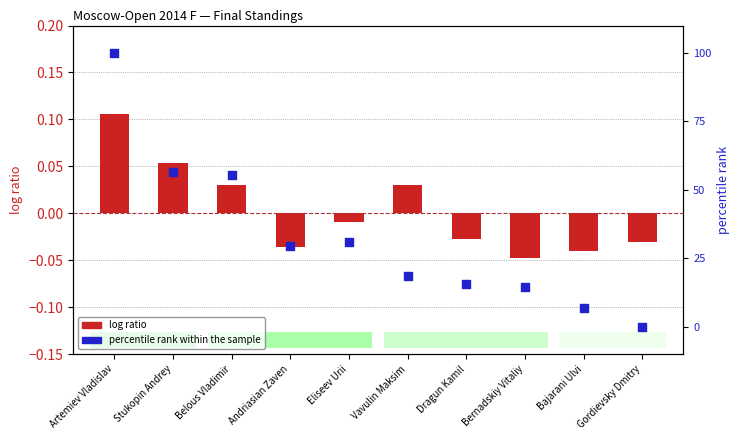

Which series reaches the minimum Y coordinate?

log ratio